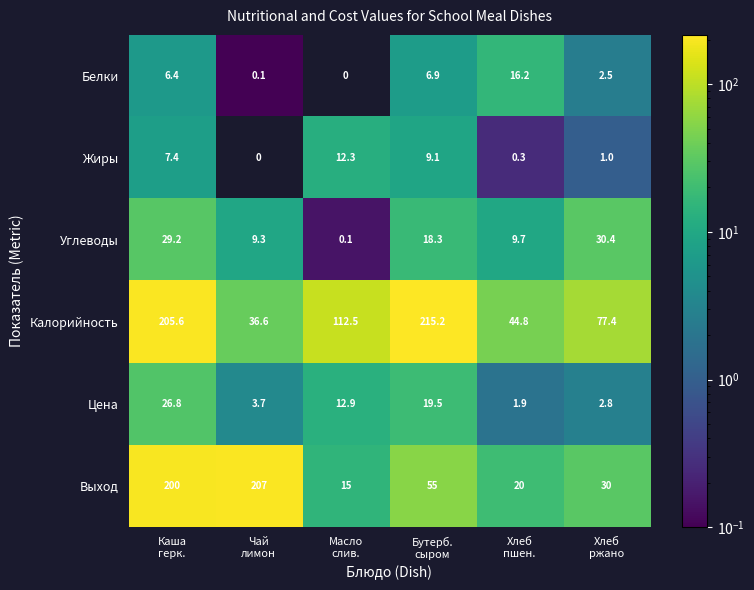

Count the number of categories in the chart.

6